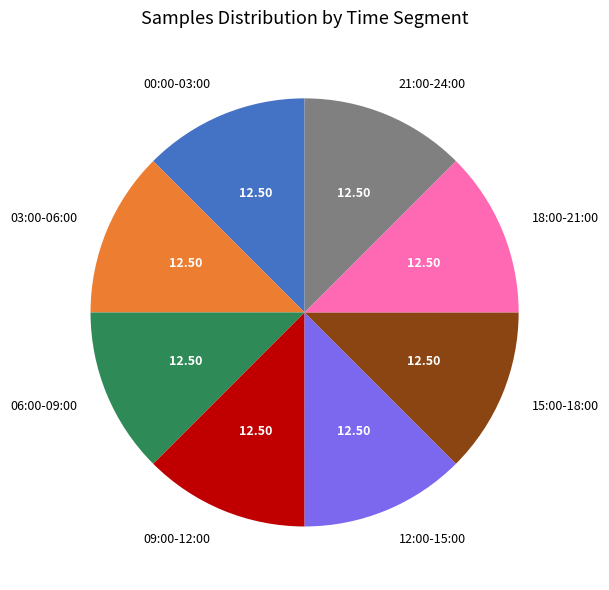

Do 03:00-06:00 and 12:00-15:00 together represent more than half of the pie?

No